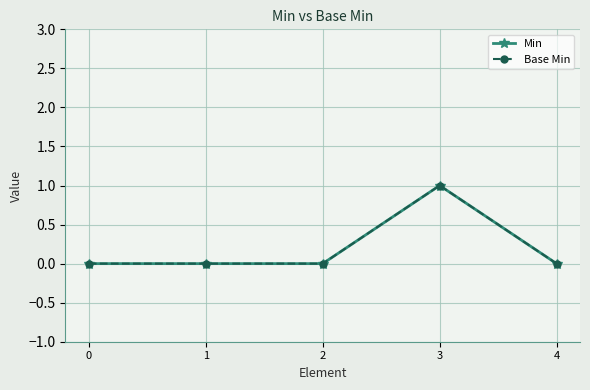

True or false: Base Min and Min cross at least once.

False